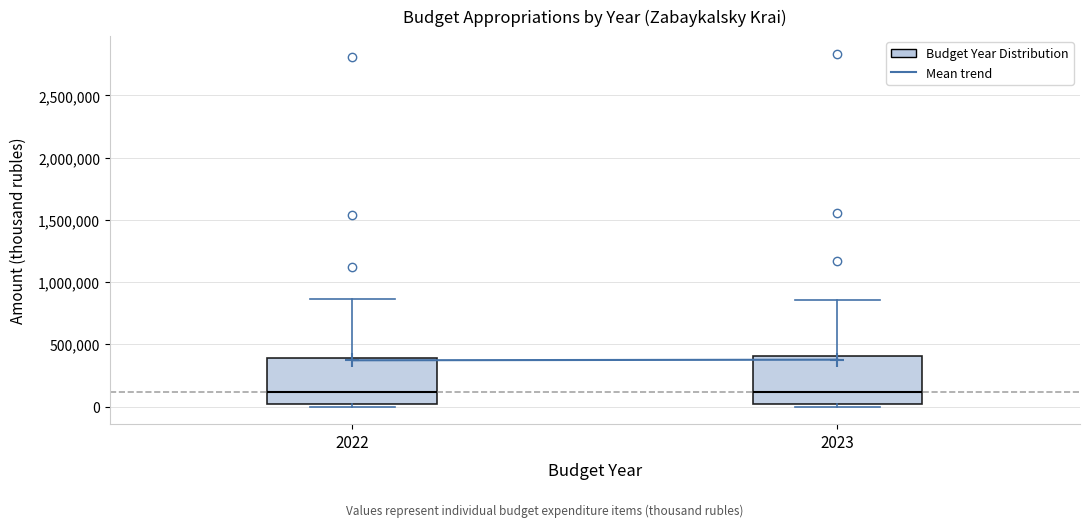

Where is the lower edge of the box at x = 2023 on the y-axis? The values are not printed on the chart, so give them approximately, as read against the axis.

0